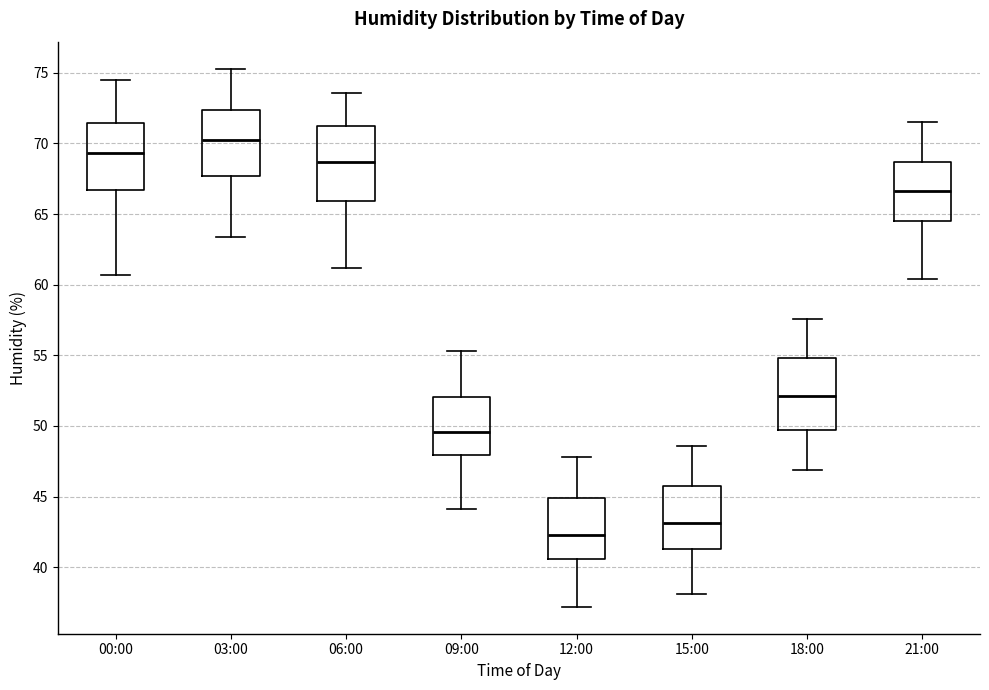

Where does the upper whisker of the box for 00:00 end on the y-axis? The values are not printed on the chart, so give them approximately, as read against the axis.

74.5